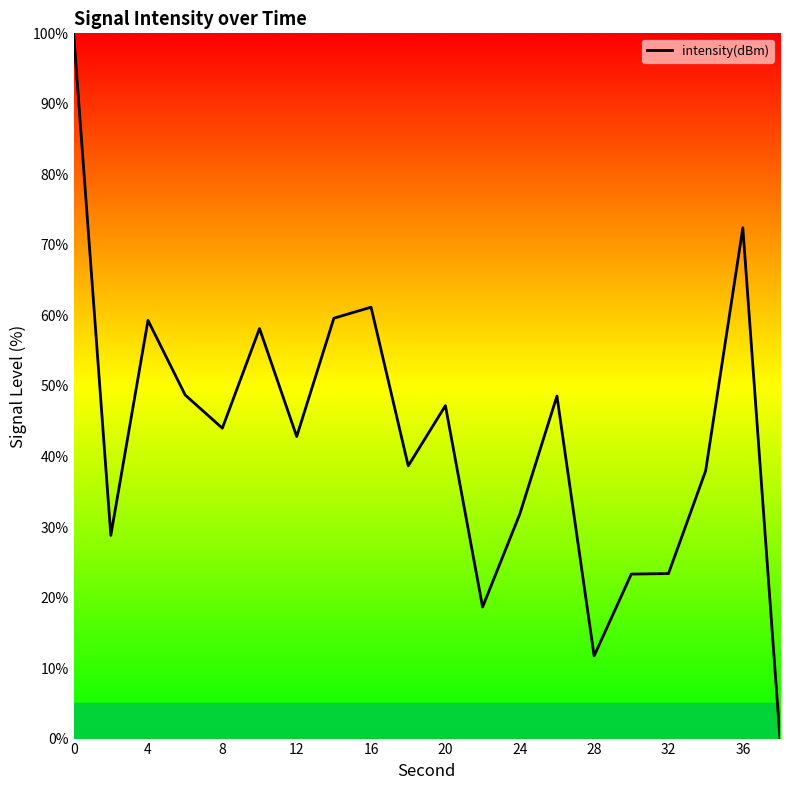

What is the greatest value displayed?

100.0